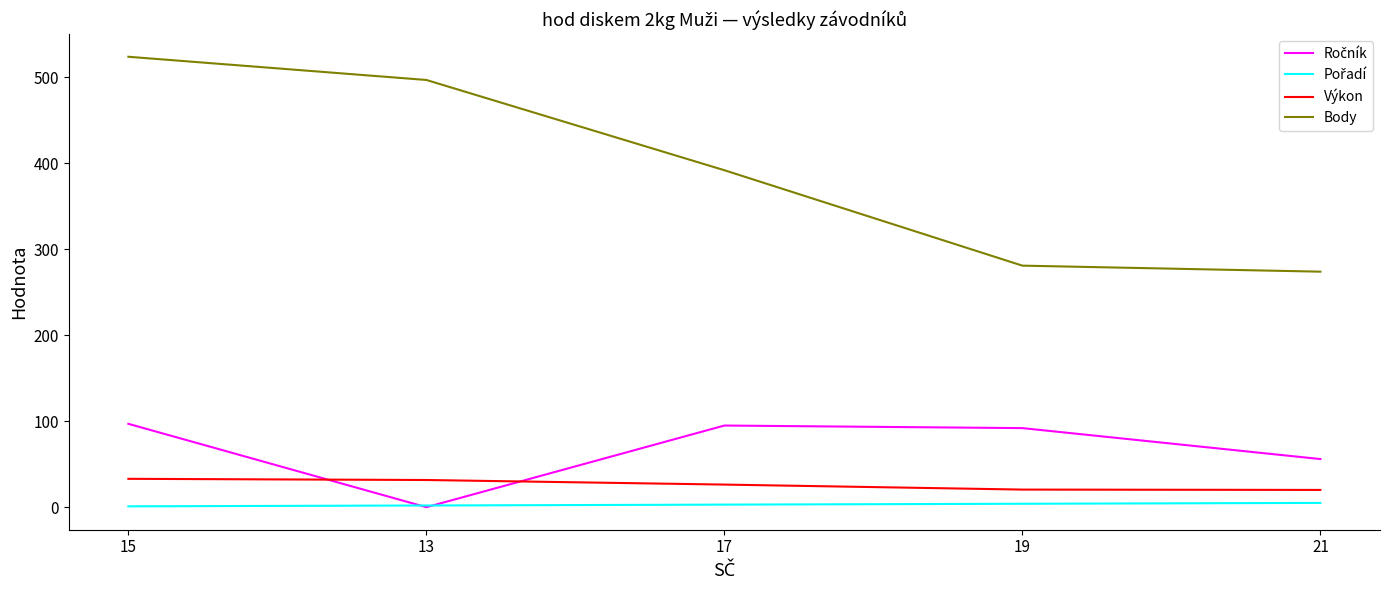

Which series has the largest total across all categories?

Body